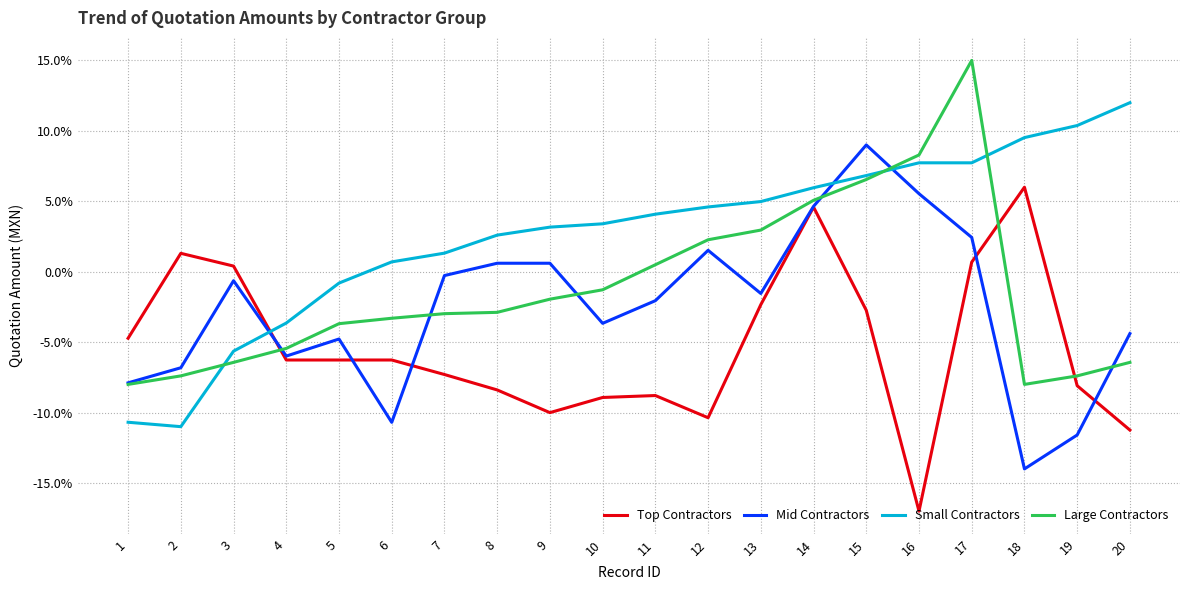

Is it true that Mid Contractors equals 6.3 at 14?

False